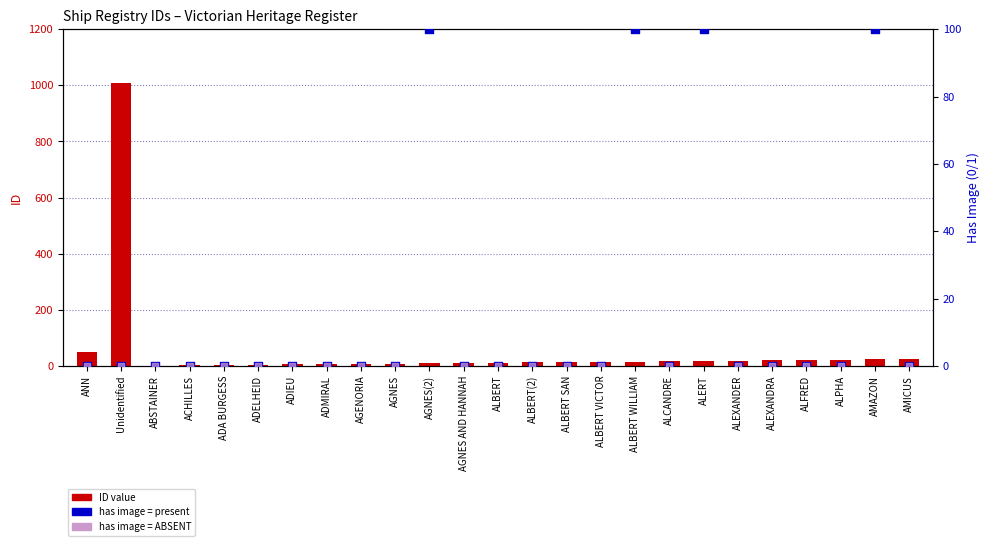

What is the ratio of the value at ALERT to the value at AGNES(2)?

1.9